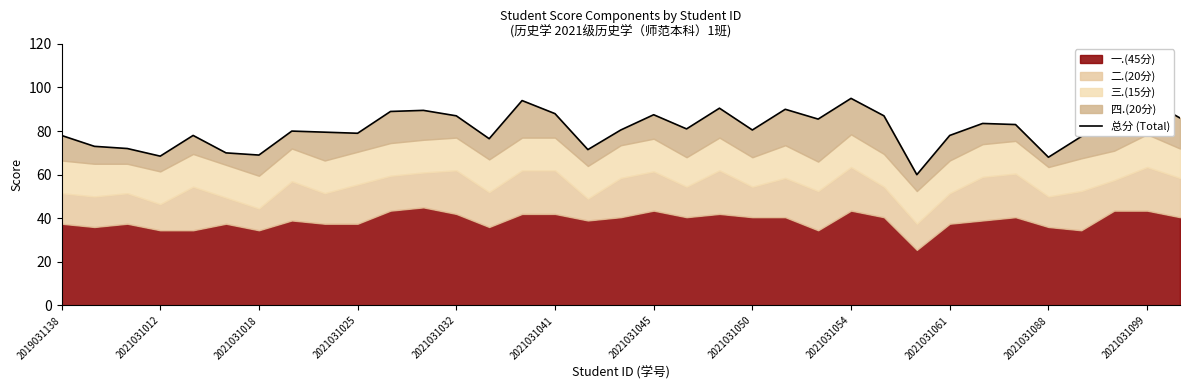

What is the change in value from 22 to 24?

+5.0